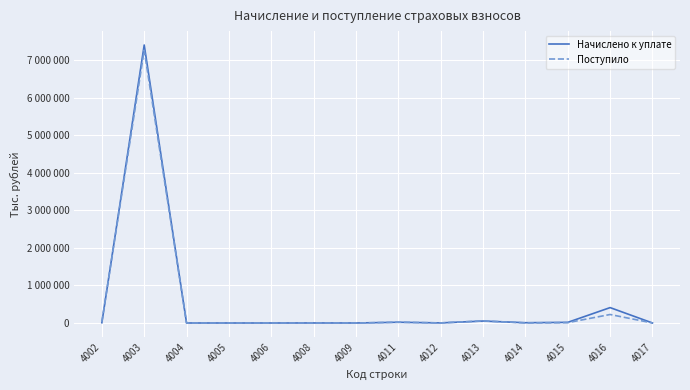

Does the chart have visible grid lines?

Yes